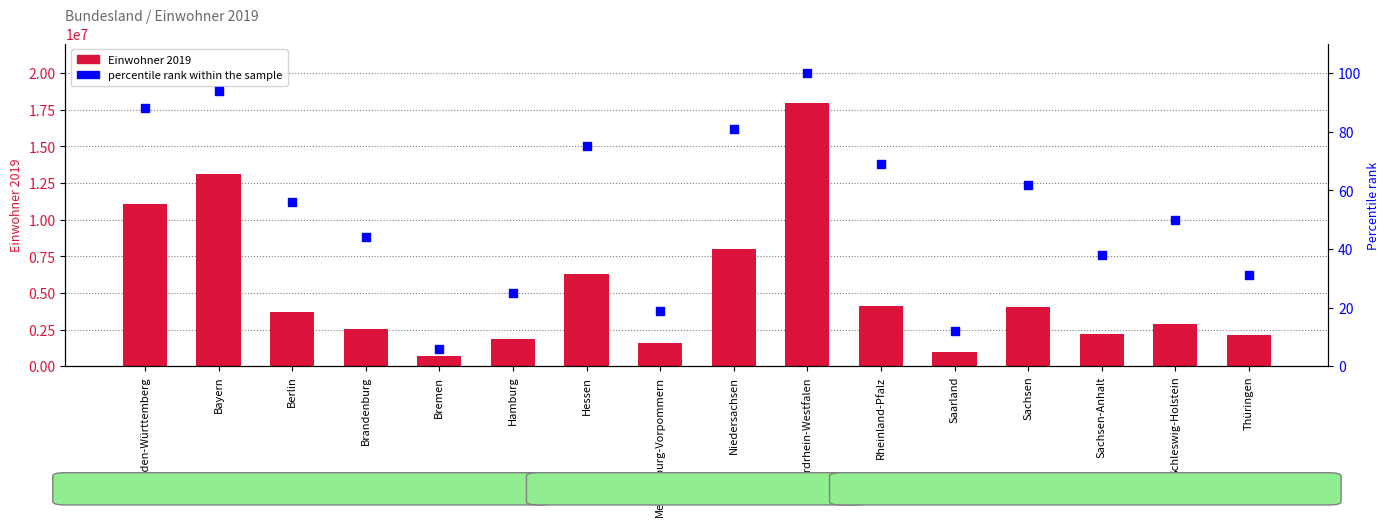

At how many categories does at least one series exceed 4807646?

5